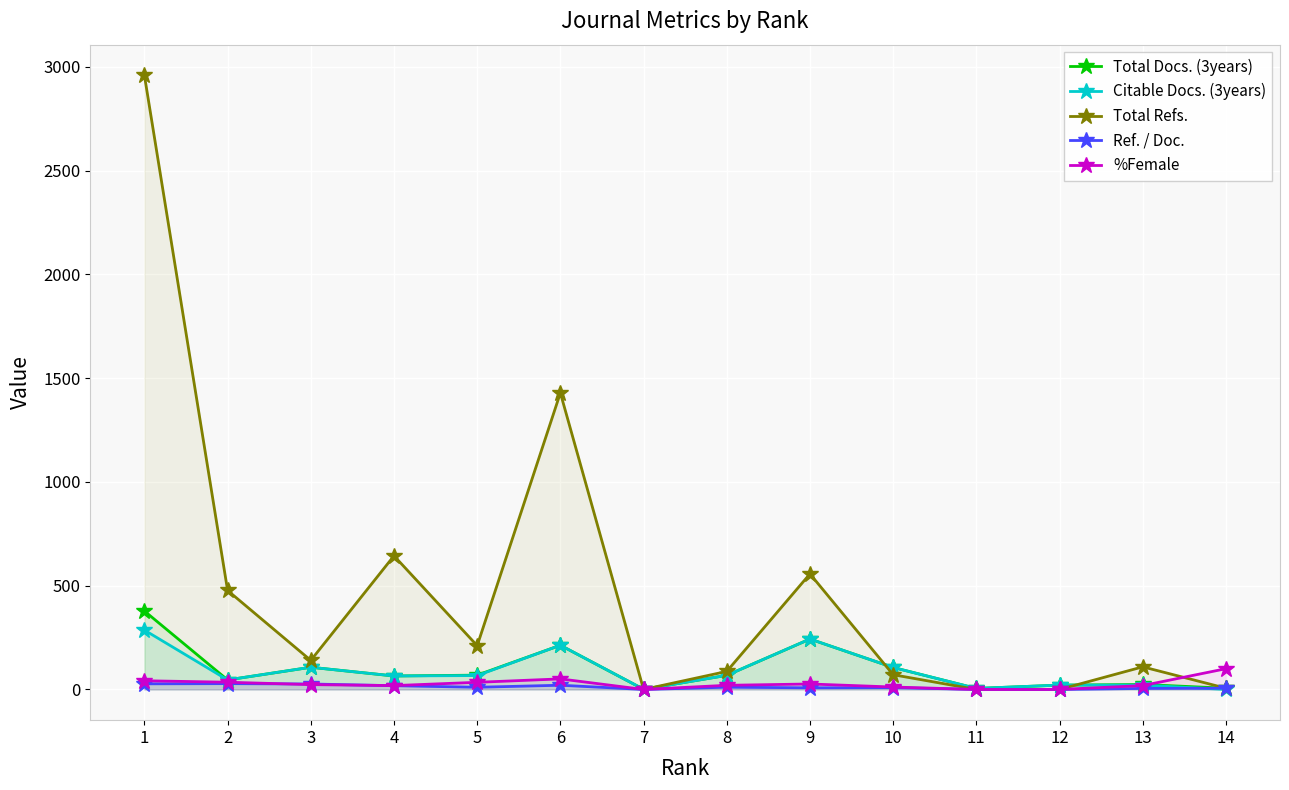

How many data points does each series have?

14